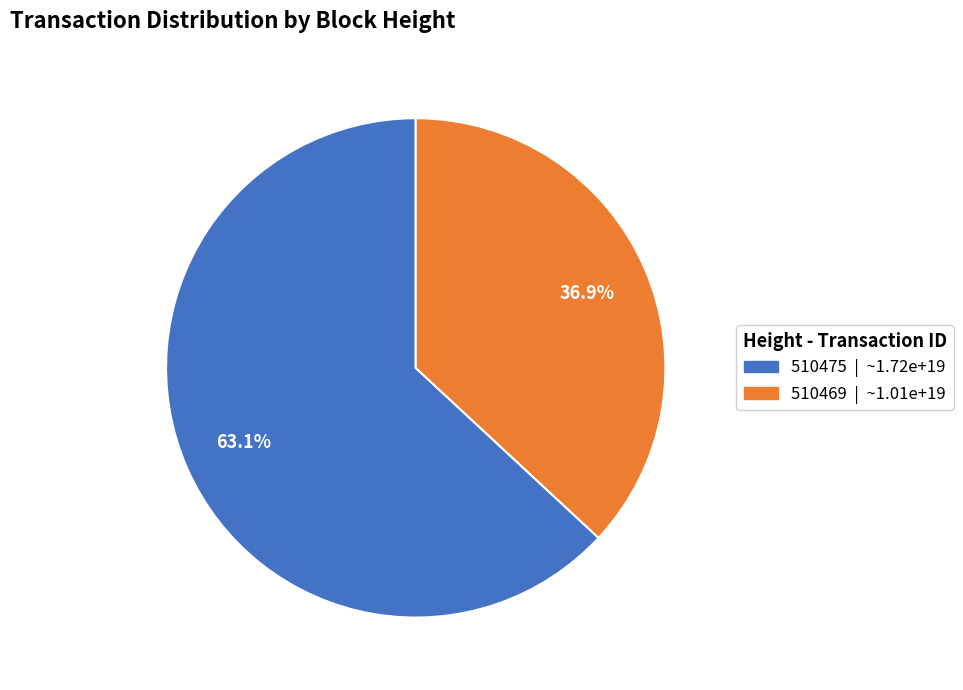

Does any single category account for the majority?

Yes